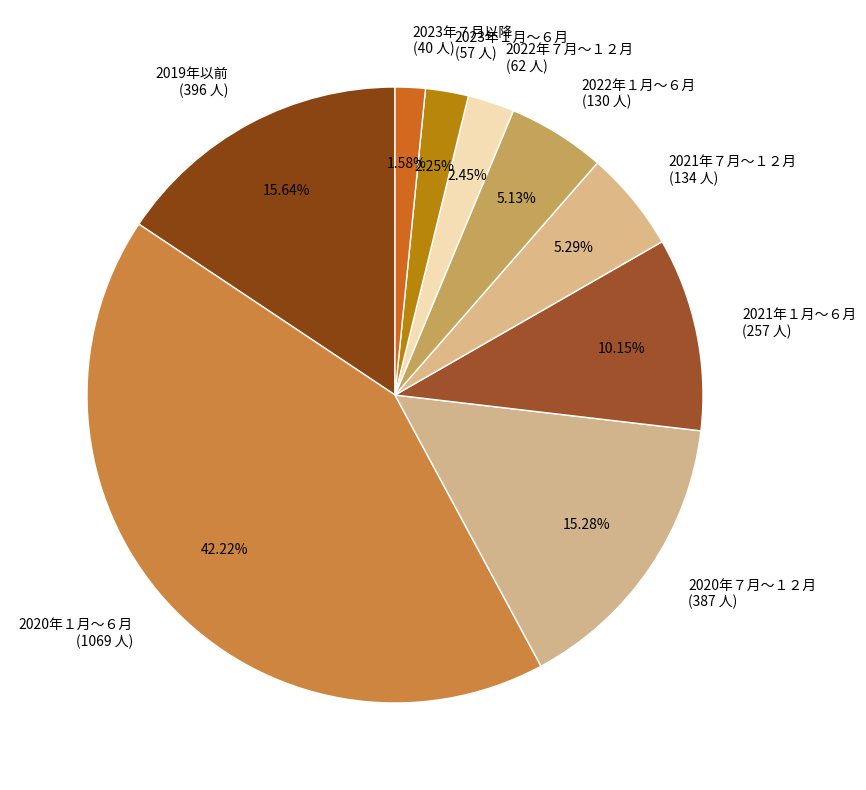

What is the ratio of the value at 2022年１月～６月 to the value at 2022年７月～１２月?

2.1